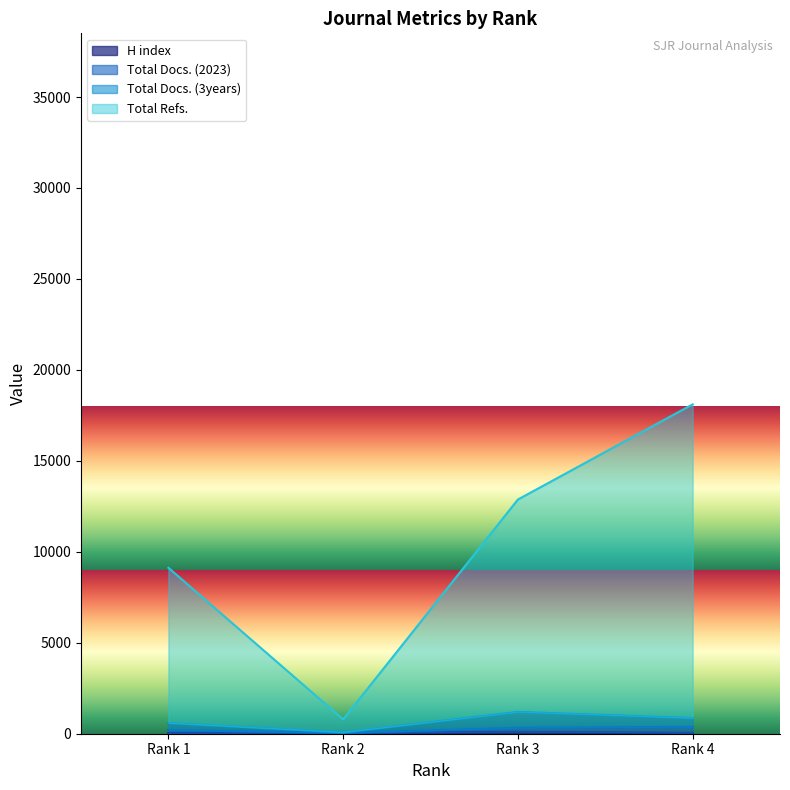

True or false: Total Docs. (2023) and Total Docs. (3years) cross at least once.

False